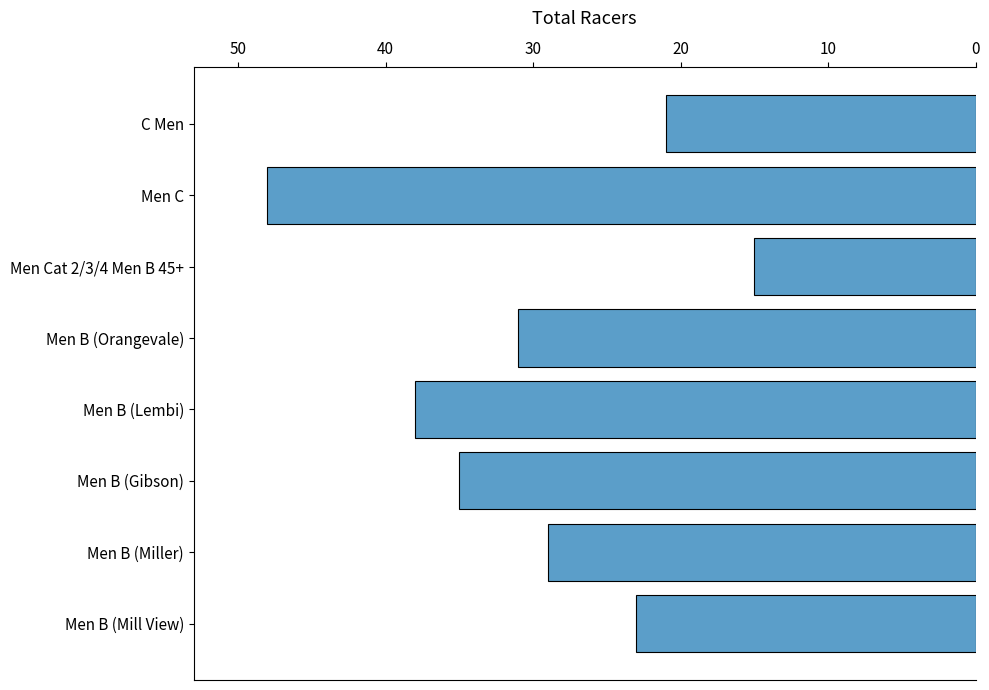

Reading bottom to top, list all the values displayed in this chart.

Men B (Mill View)=23	Men B (Miller)=29	Men B (Gibson)=35	Men B (Lembi)=38	Men B (Orangevale)=31	Men Cat 2/3/4 Men B 45+=15	Men C=48	C Men=21